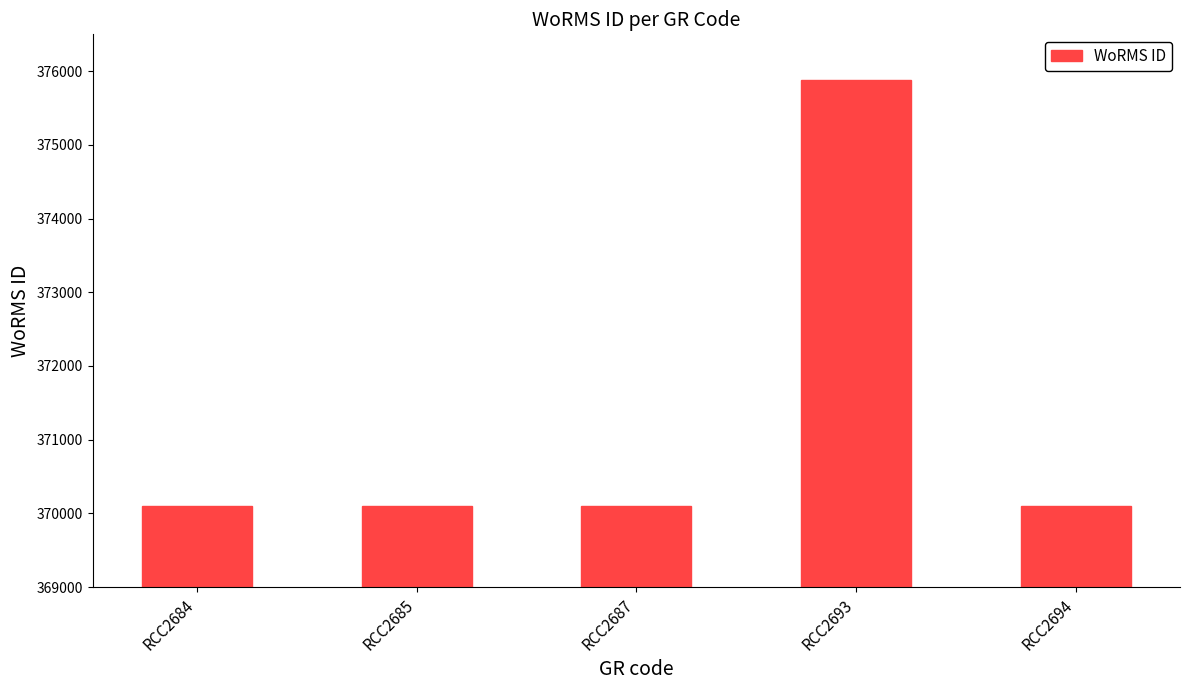

The value at RCC2694 is 94406. True or false?

False